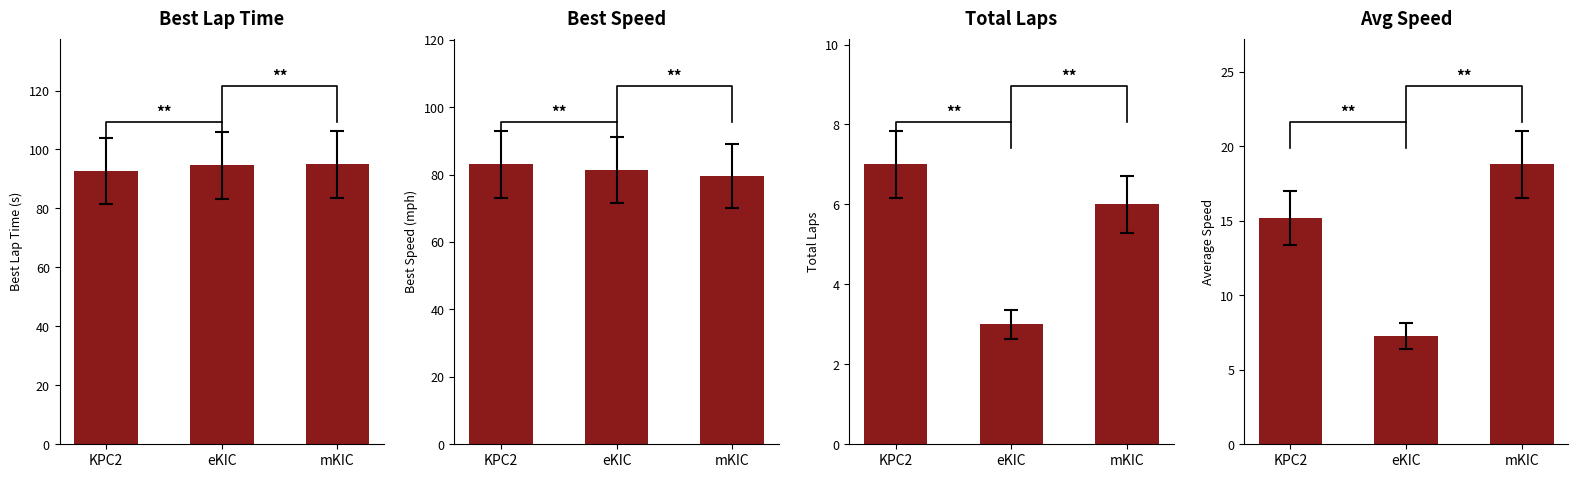

What is the total value across all series at mKIC?

199.3